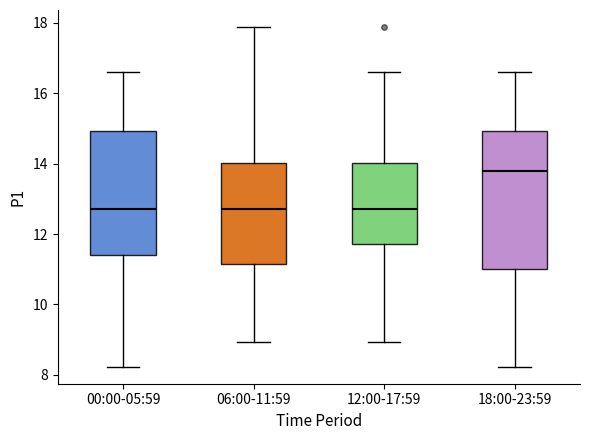

Where does the median line of the box for 12:00-17:59 sit on the y-axis? The values are not printed on the chart, so give them approximately, as read against the axis.

12.8